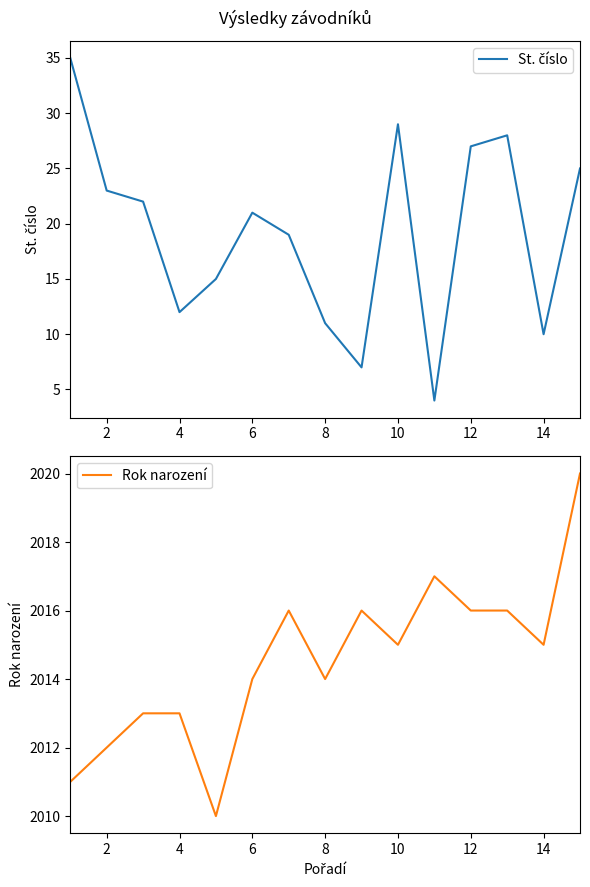

The Rok narození series shows 1186 at 6. True or false?

False